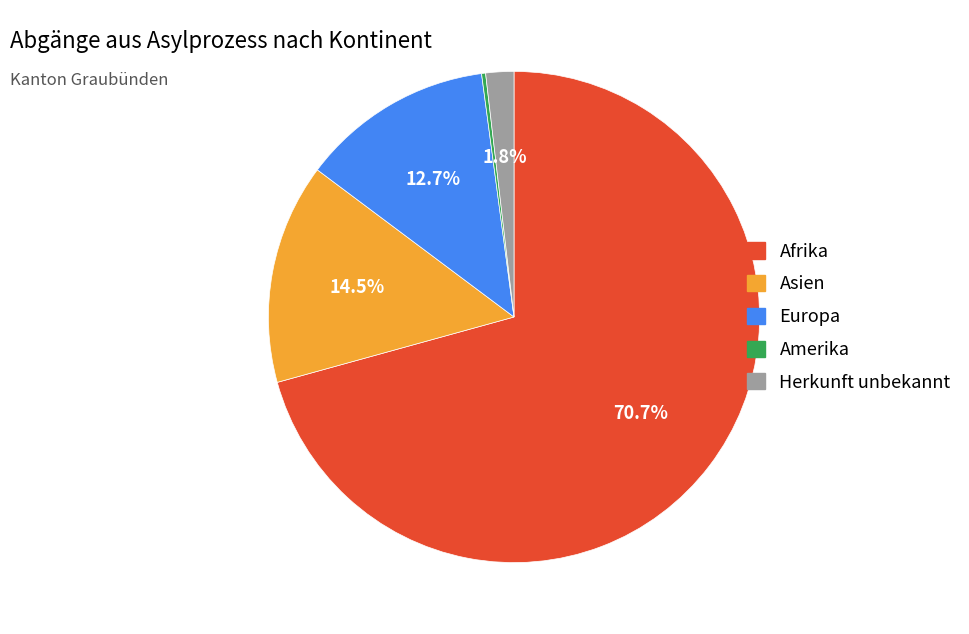

Does any single category account for the majority?

Yes